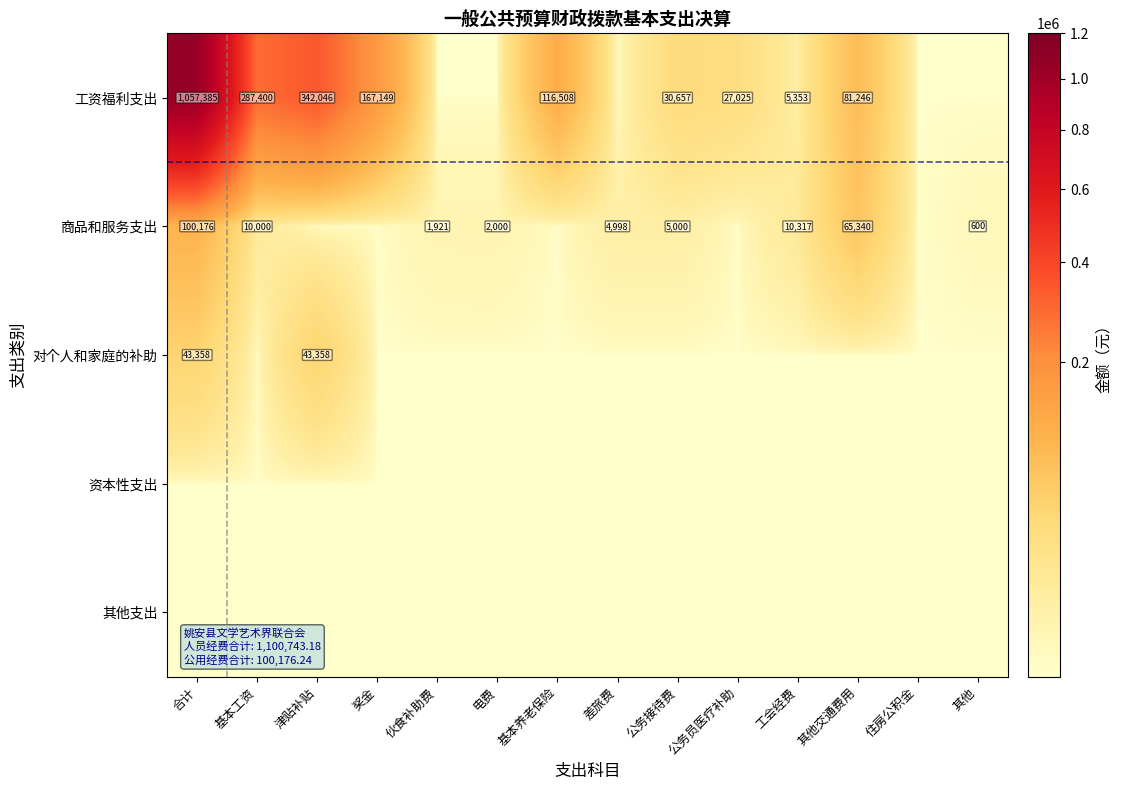

True or false: 对个人和家庭的补助 has a value of 43358 at 津贴补贴.

True